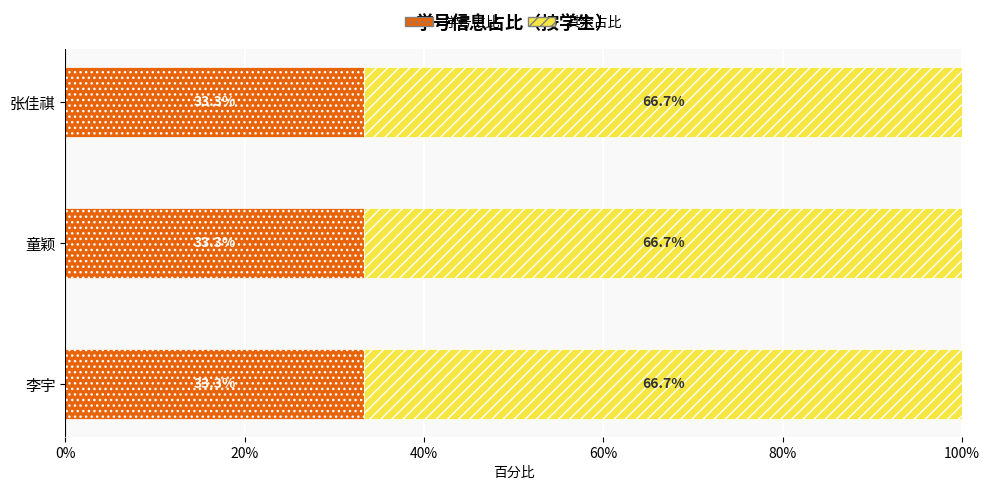

True or false: 学号占比 has a value of 47.3 at 李宇.

False